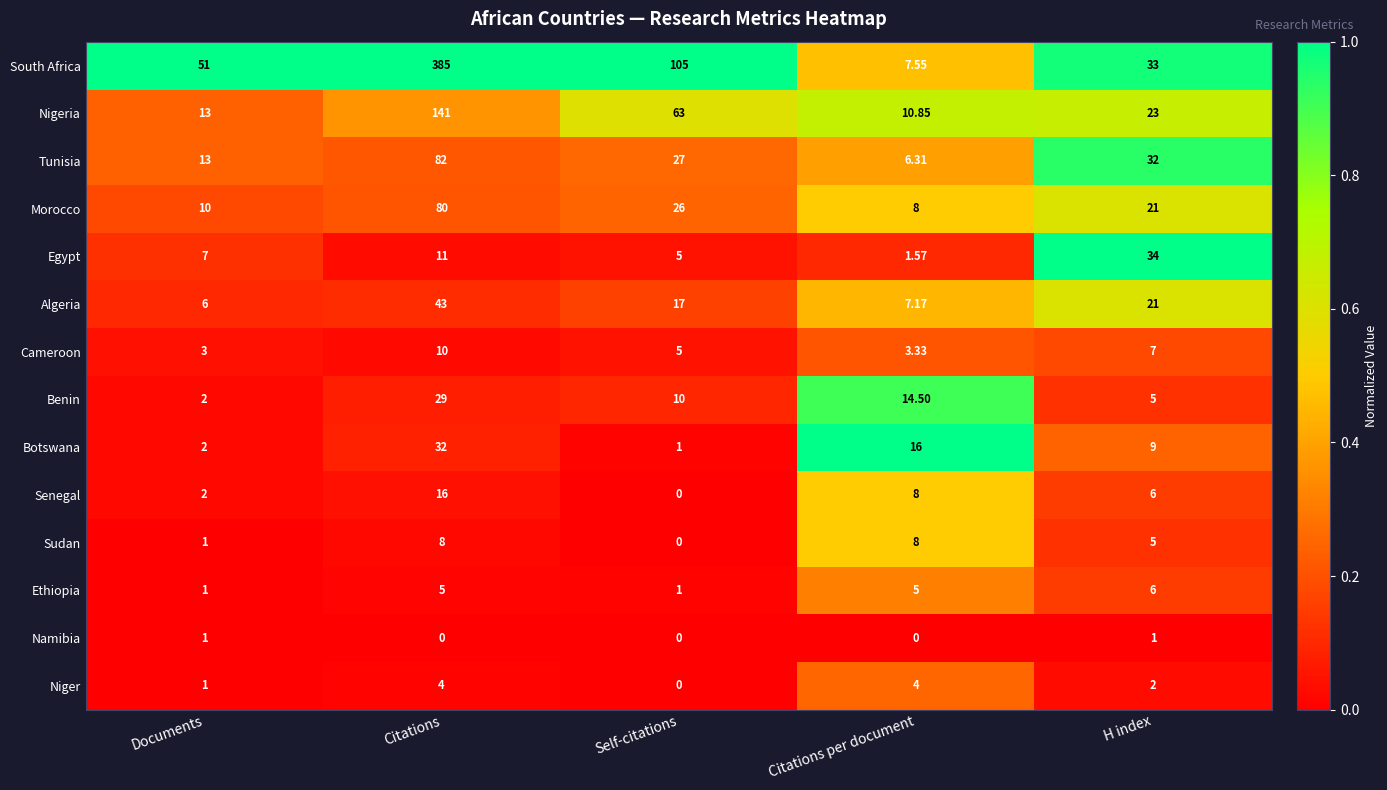

How many series are shown in this chart?

14